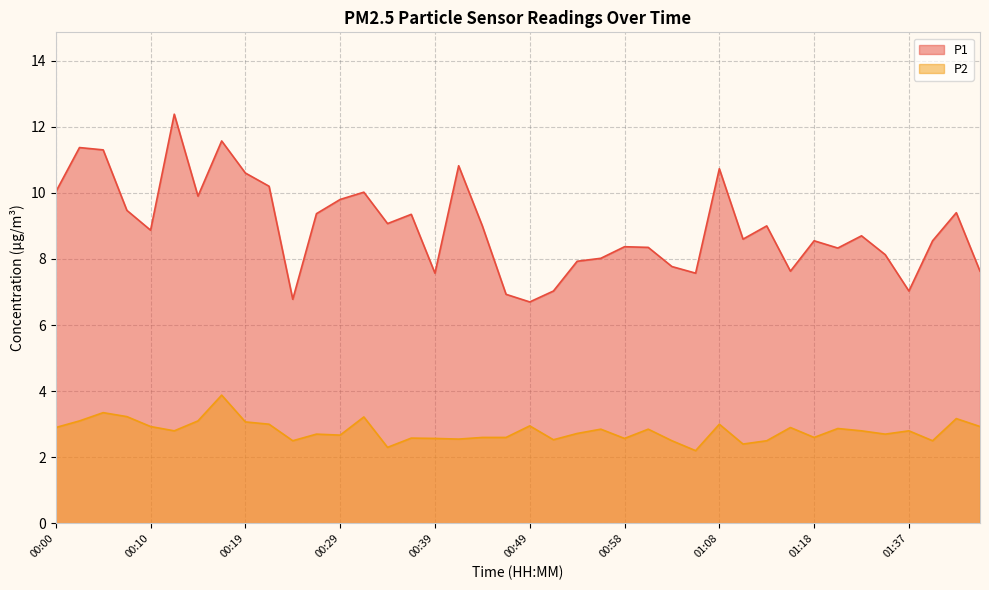

Which label corresponds to the largest value in the chart?

00:12